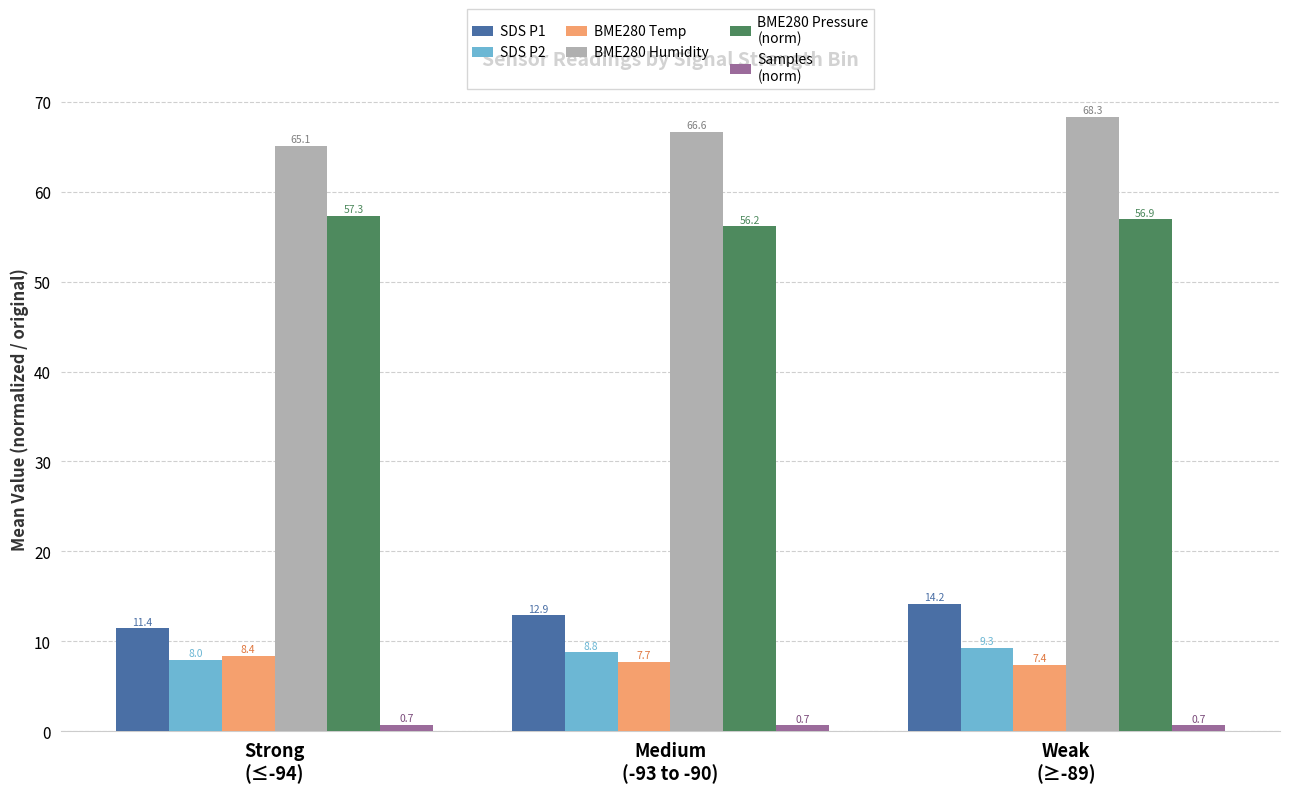

What is the maximum value shown in the chart?

68.3